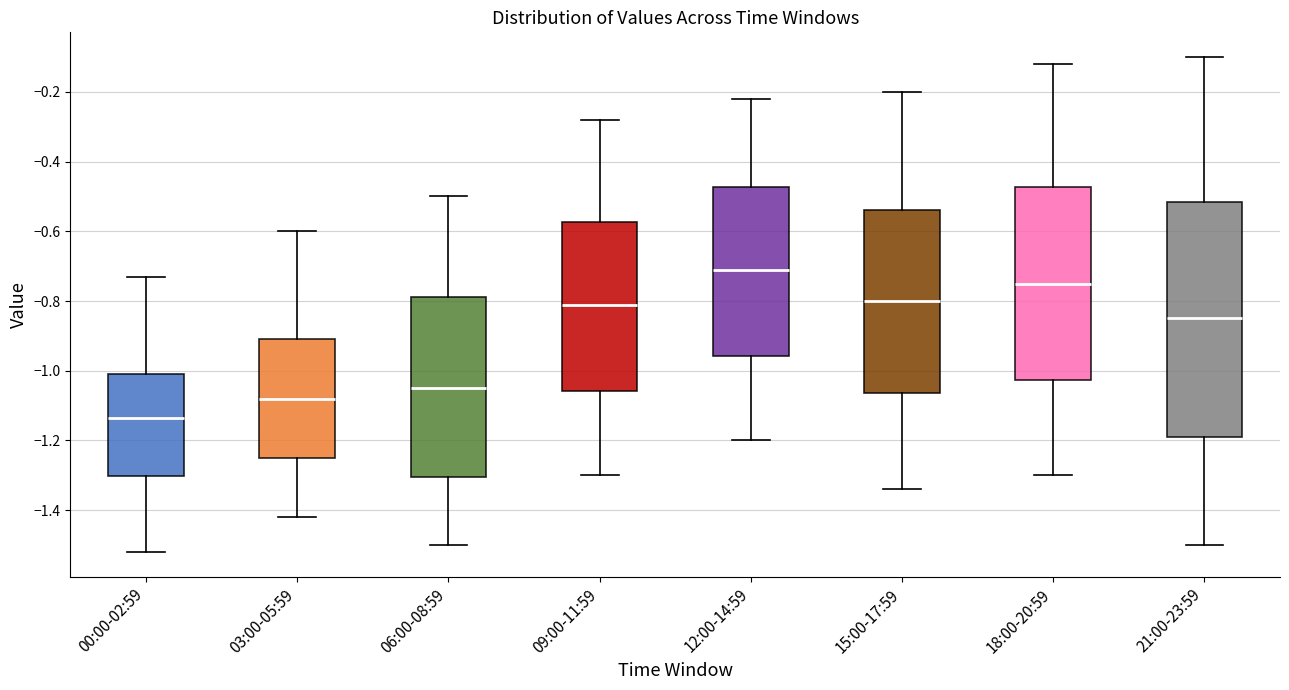

Which box has the highest median line?

12:00-14:59